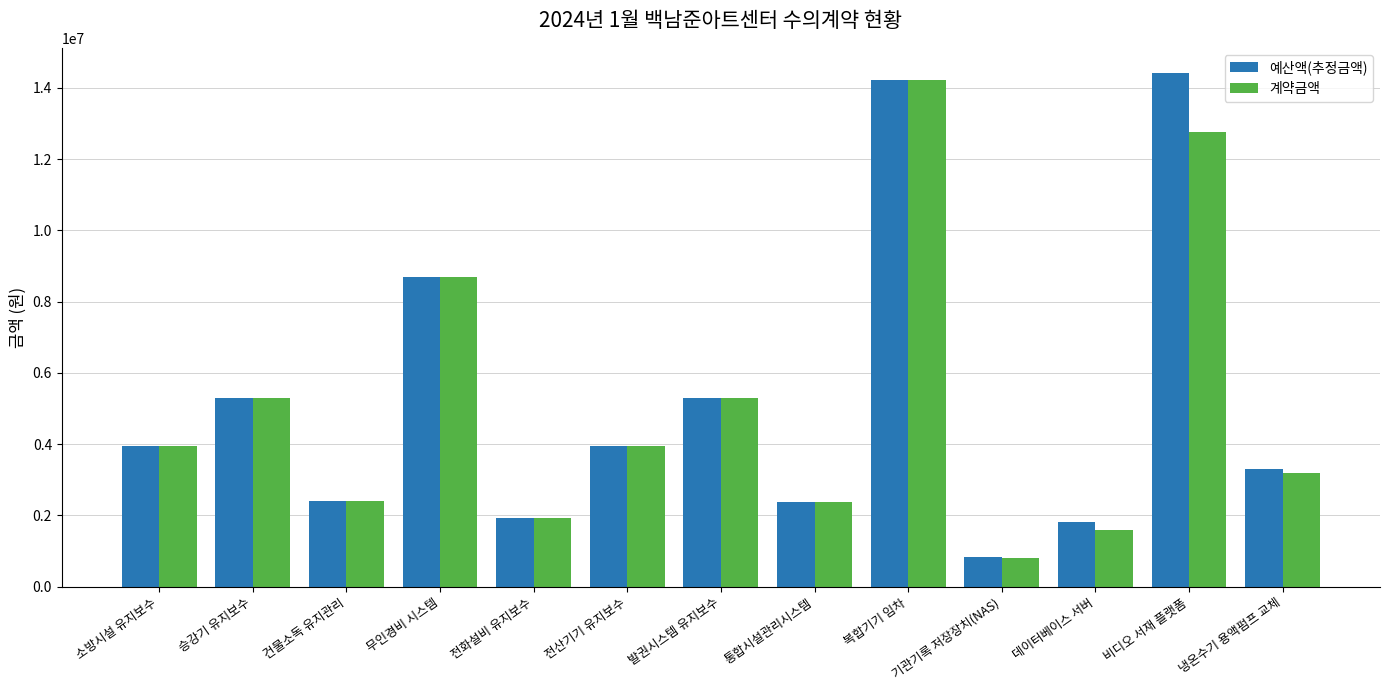

What is the difference between the second highest and minimum values in the 예산액(추정금액) series?

13368000